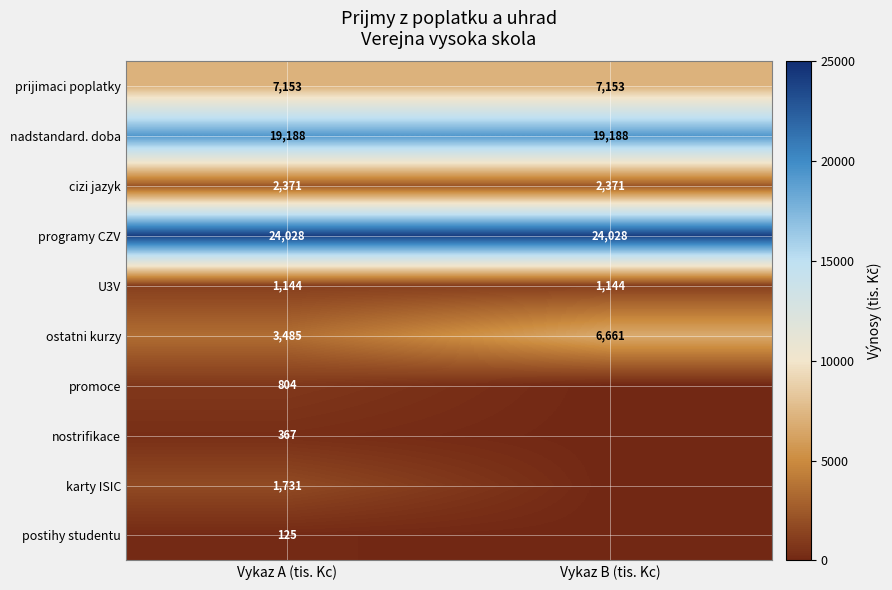

What is the sum of all prijimaci poplatky values?

14306